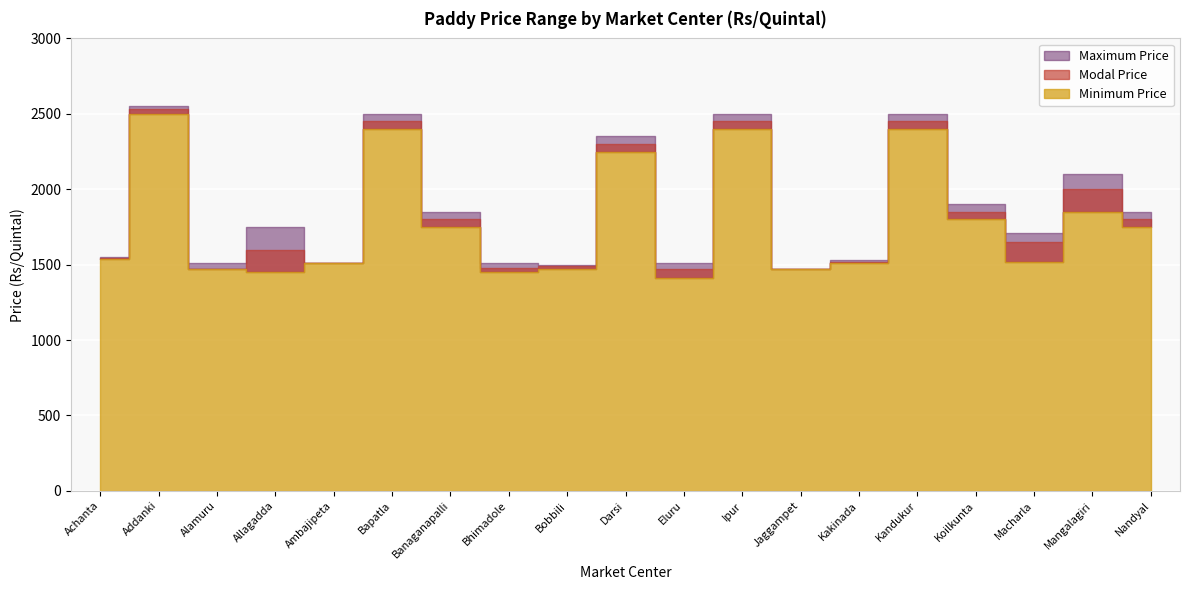

True or false: Maximum Price and Modal Price cross at least once.

False